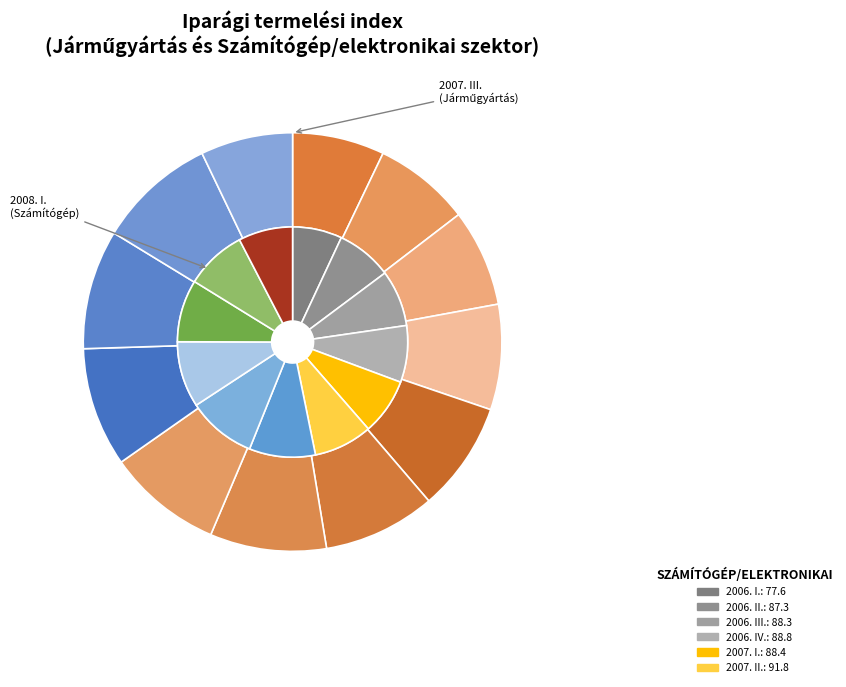

Which category has the smallest portion of the pie?

2006. I.